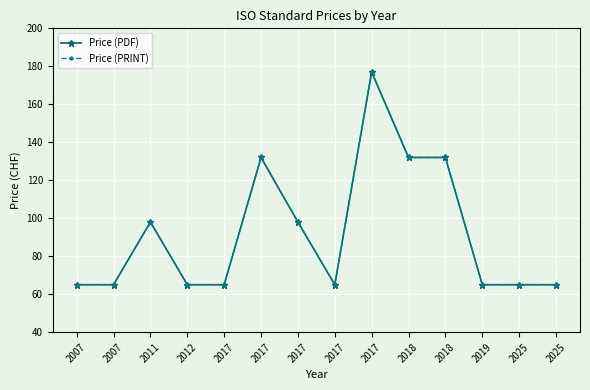

Does the chart have visible grid lines?

Yes